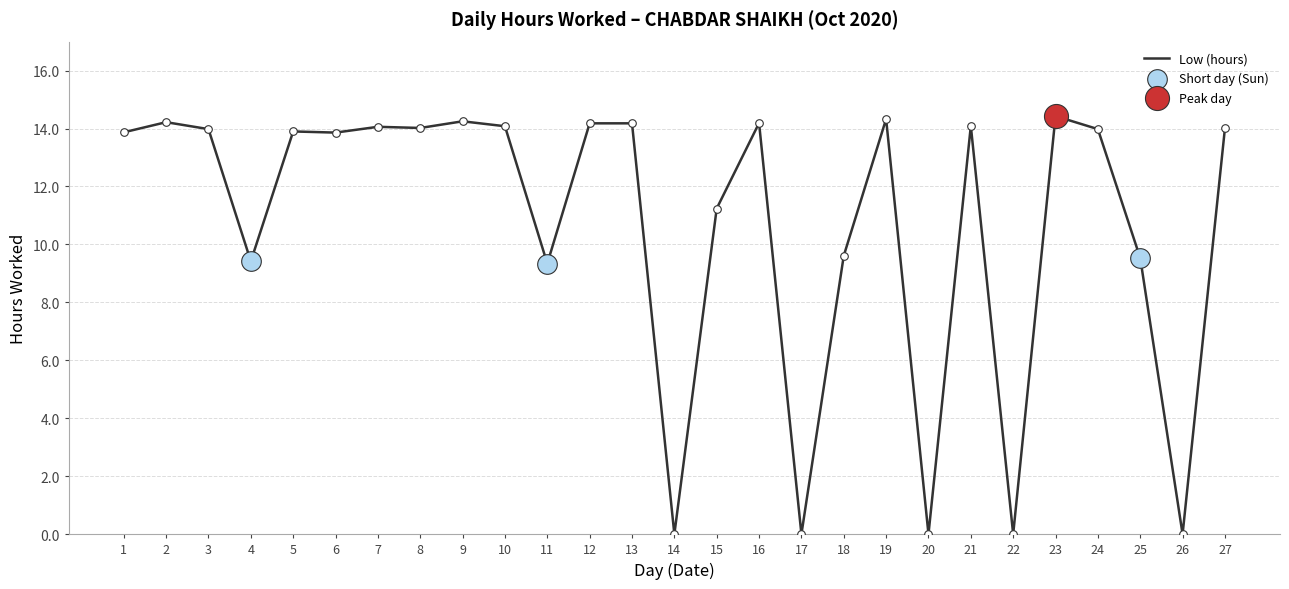

What is the change in value from 15 to 23?

+3.2